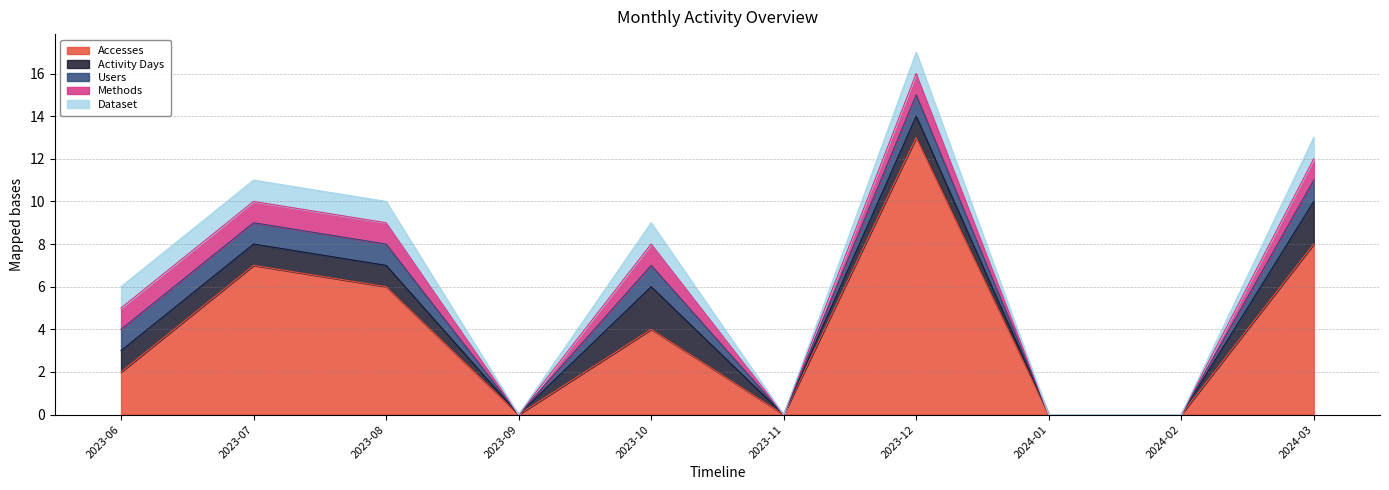

How many lines are shown in the chart?

5